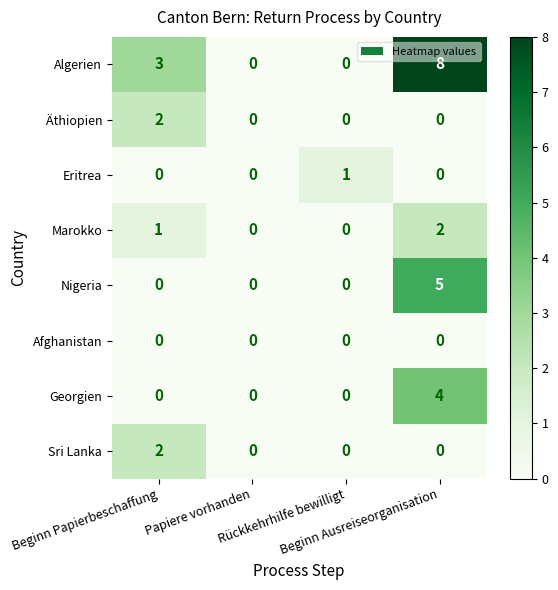

Which series has the largest total across all categories?

Algerien